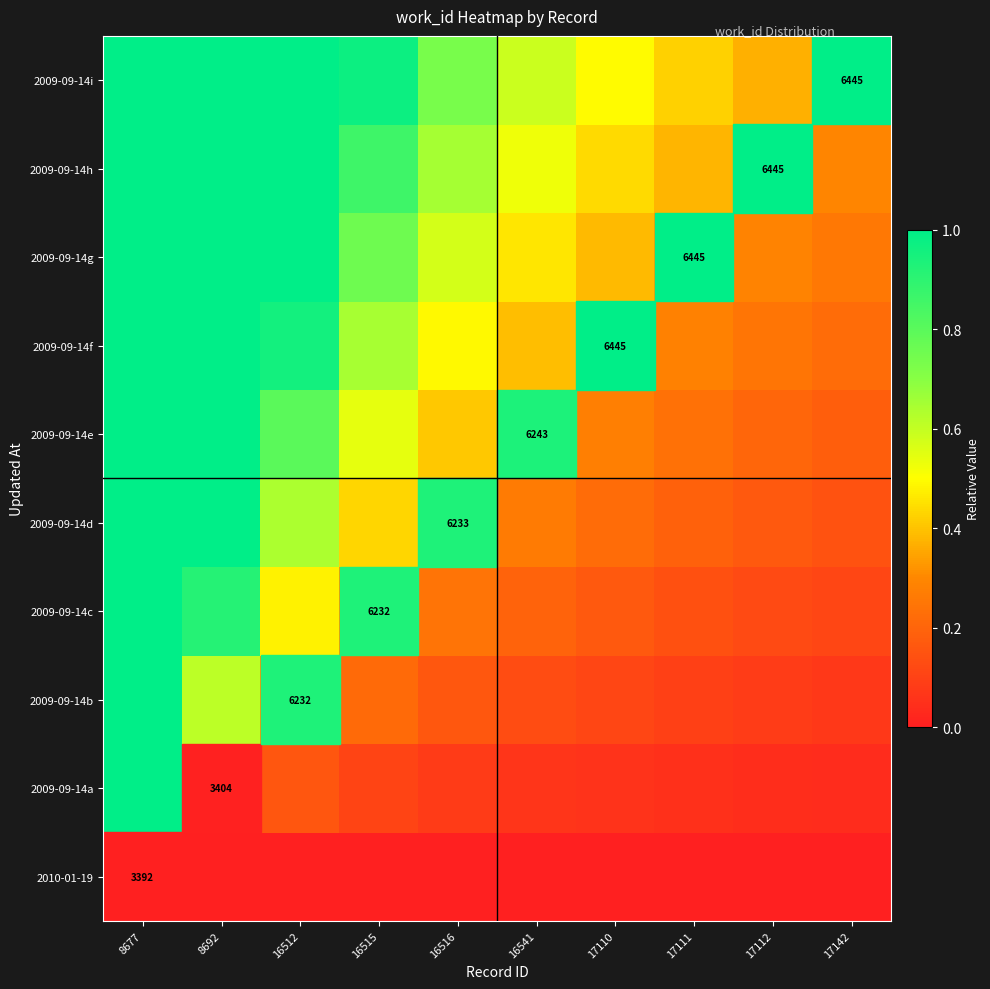

Which label corresponds to the smallest value in the chart?

8677